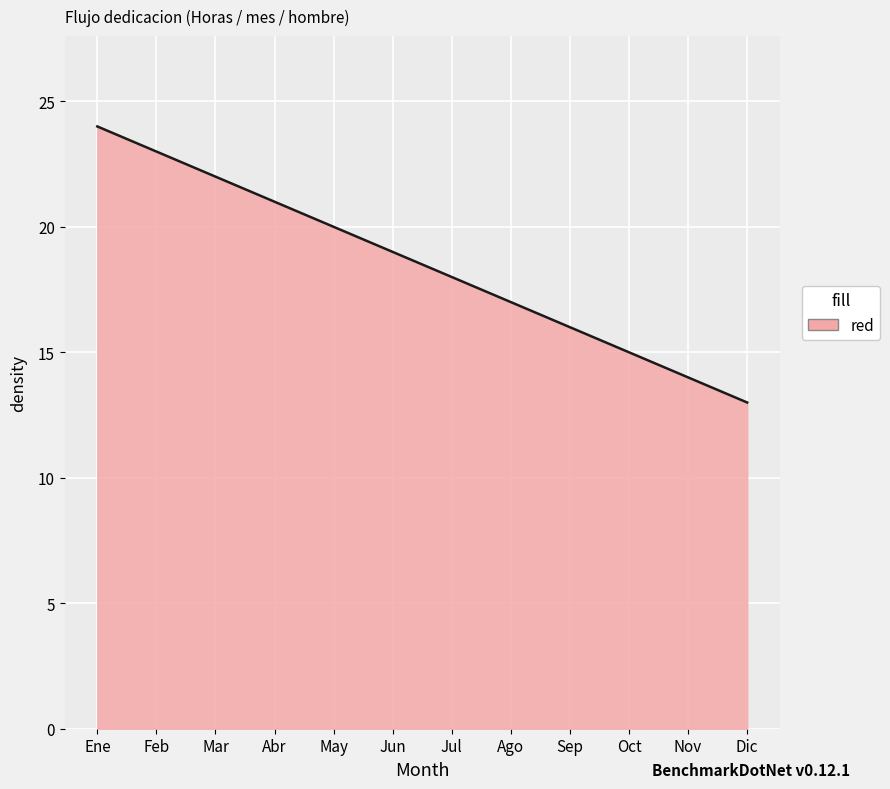

What is the difference between the maximum and minimum values?

11.0